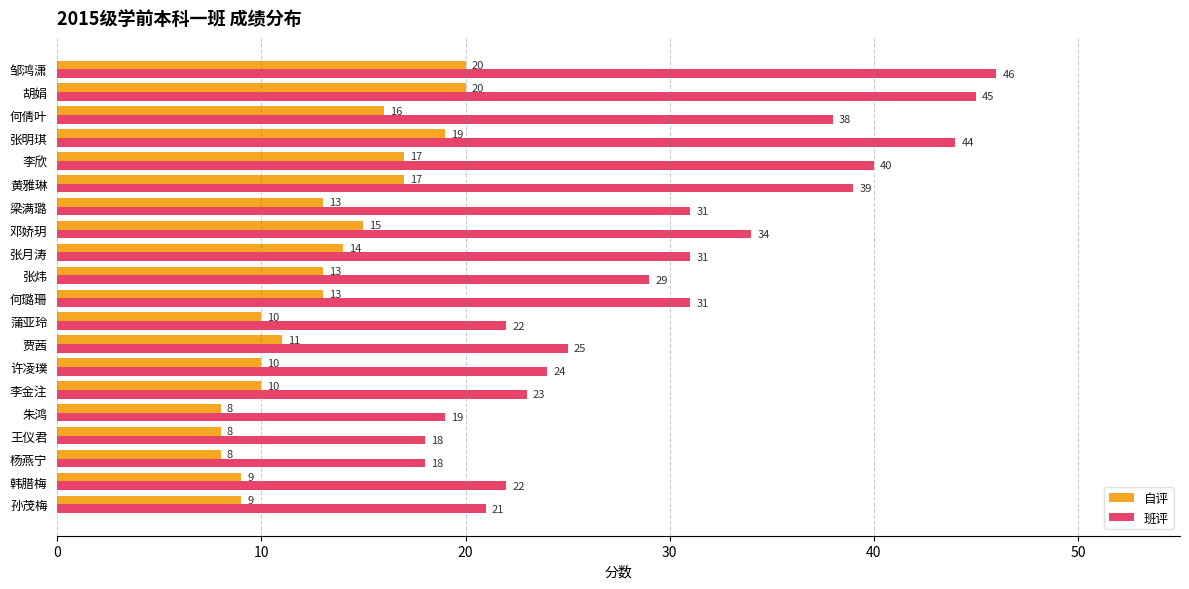

What is the approximate value of 班评 at 邹鸿潇?

46